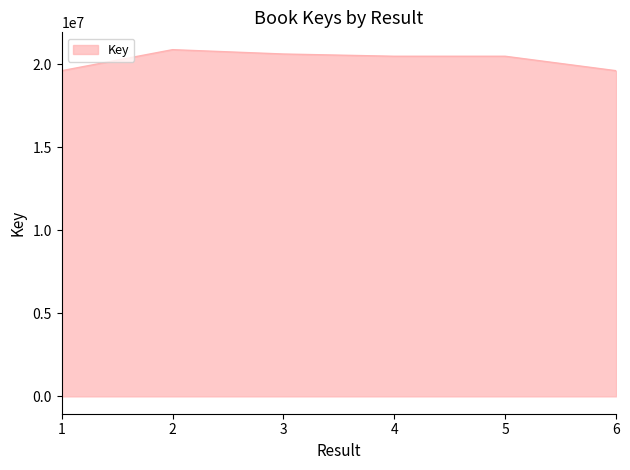

How many series are shown in this chart?

1